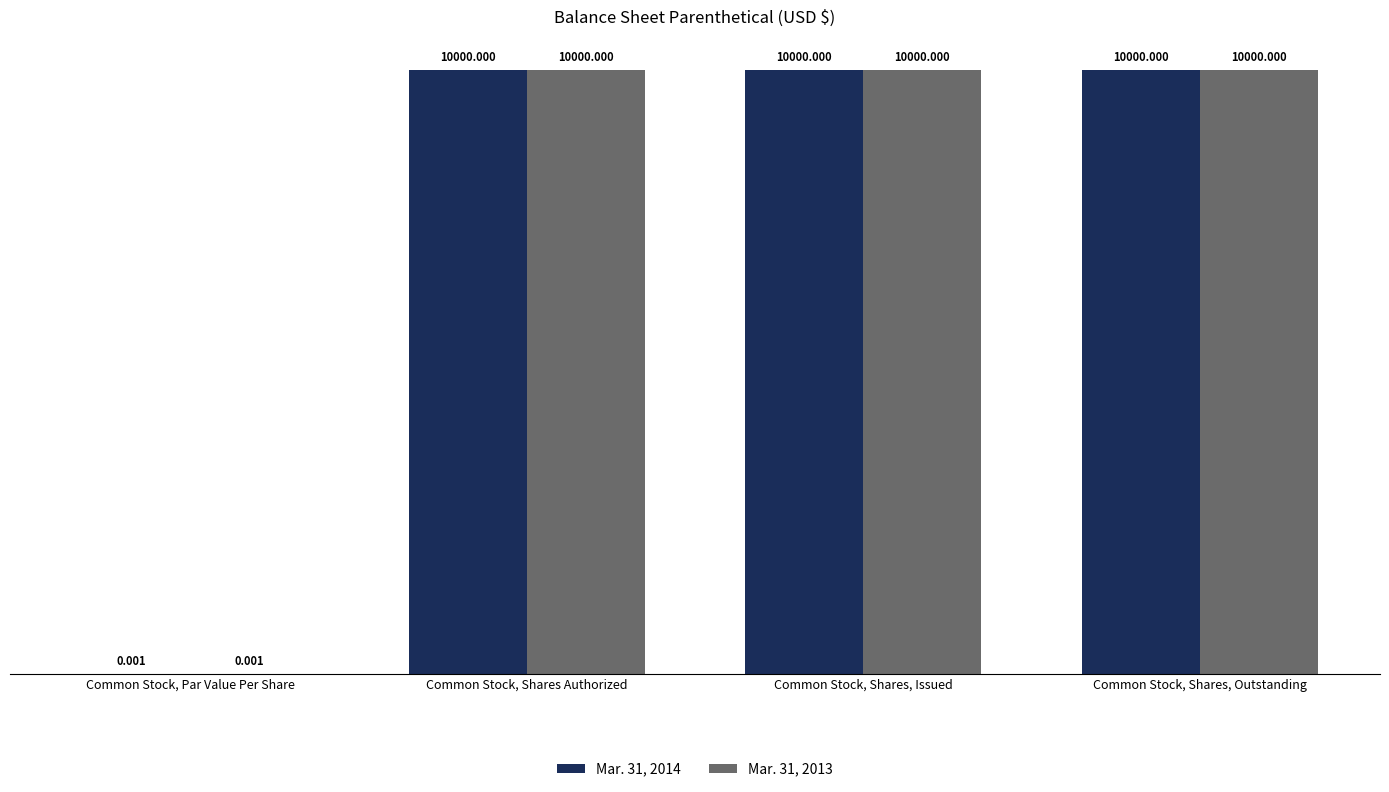

What is the greatest value displayed?

10000.0